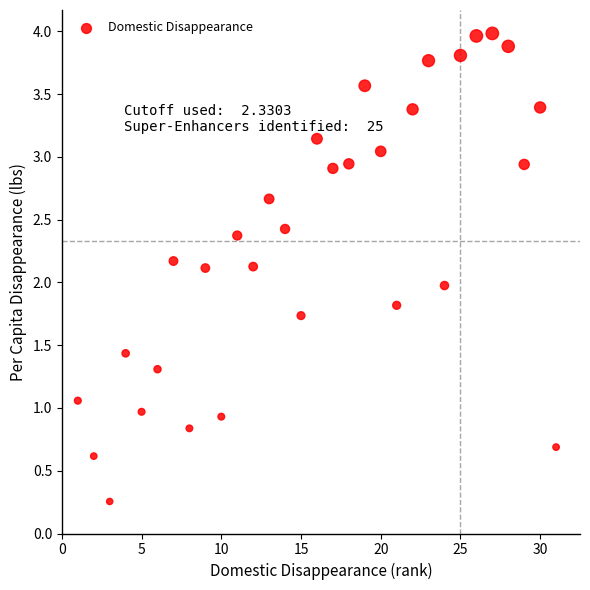

What is the range of X values (max minus min)?

30.0